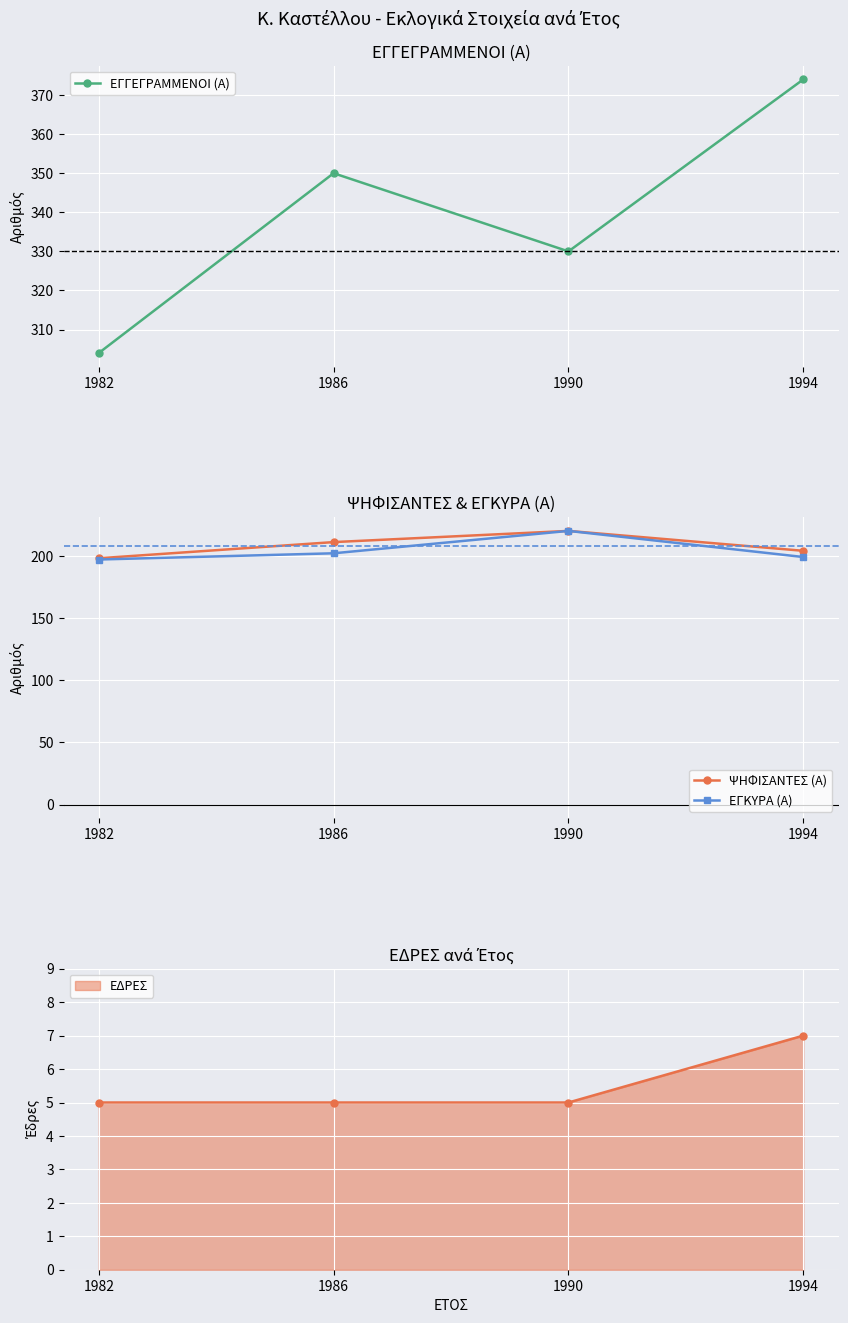

Is the value of ΨΗΦΙΣΑΝΤΕΣ (Α) at 1994 greater than the value of ΕΓΓΕΓΡΑΜΜΕΝΟΙ (Α) at 1990?

No